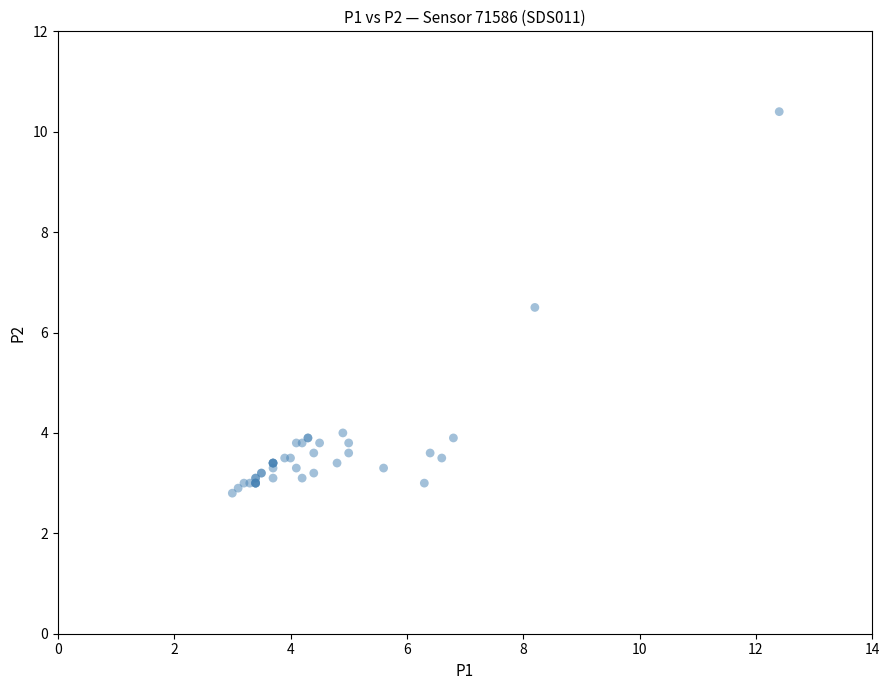

What Y value in the scatter plot is closest to 6?

6.5